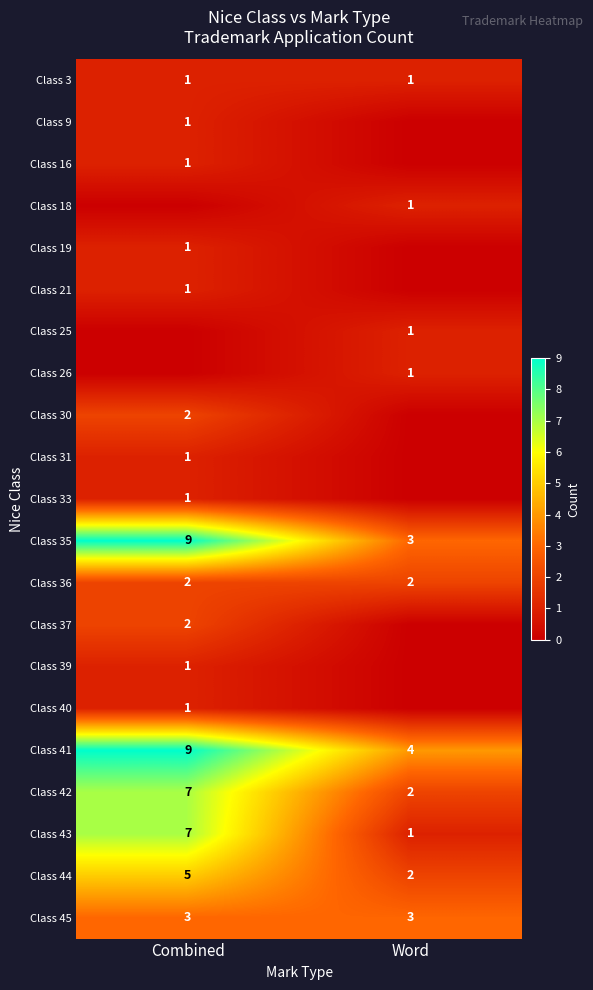

The Class 43 series shows 7 at Combined. True or false?

True